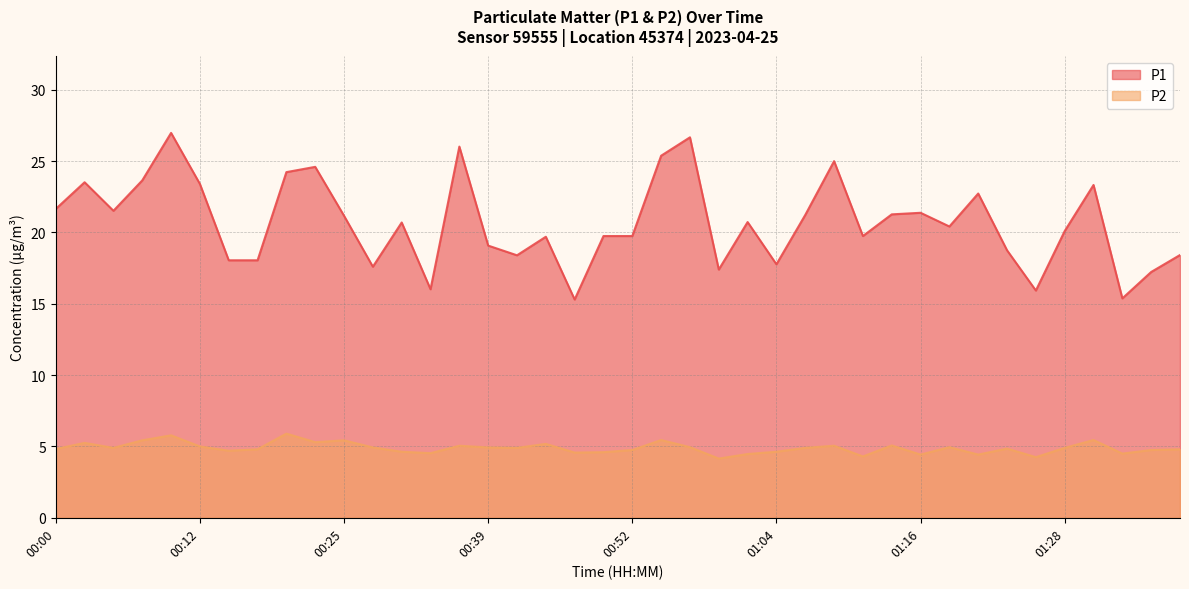

At which label does P1 first exceed 20?

00:00